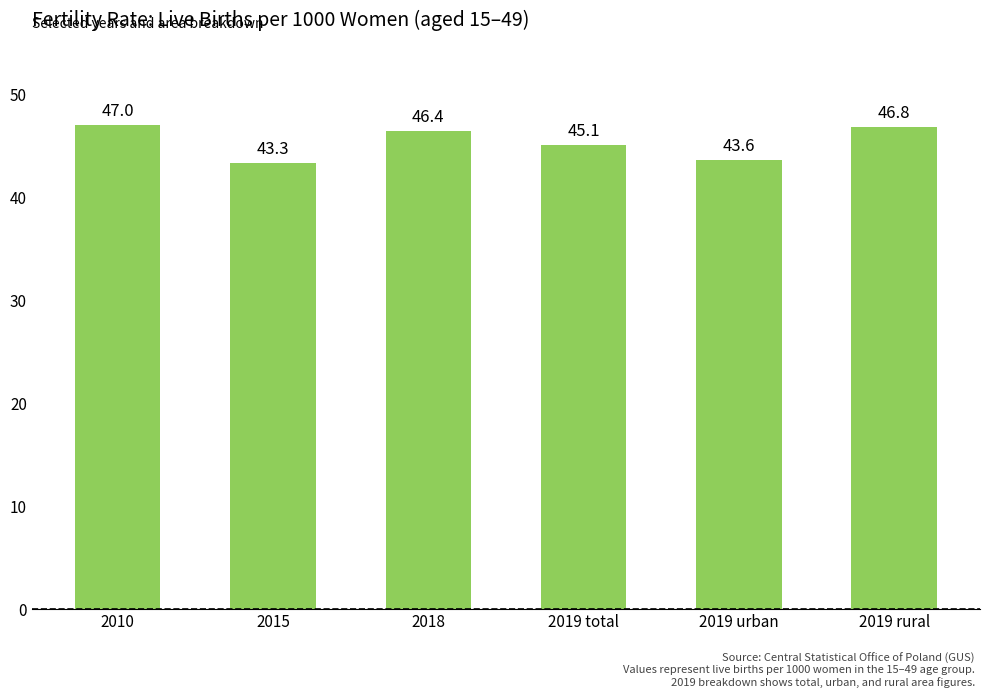

At which label does the data first exceed 46?

2010